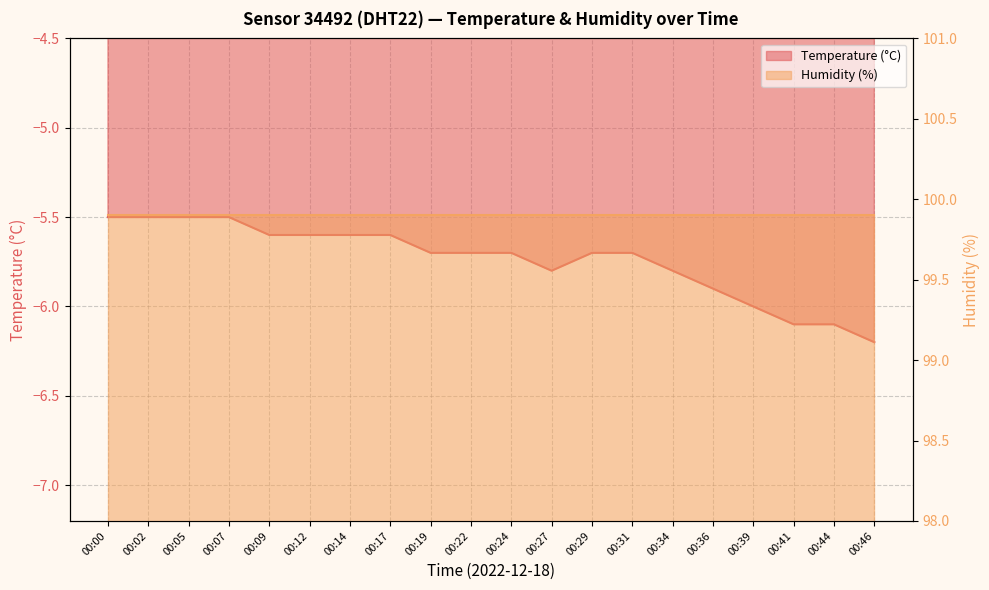

What is the average value?

-5.7